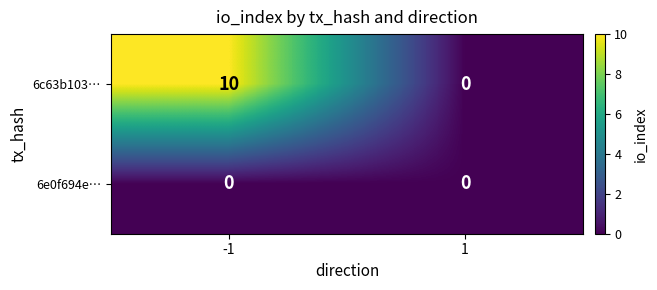

What is the total value across all series at -1?

10